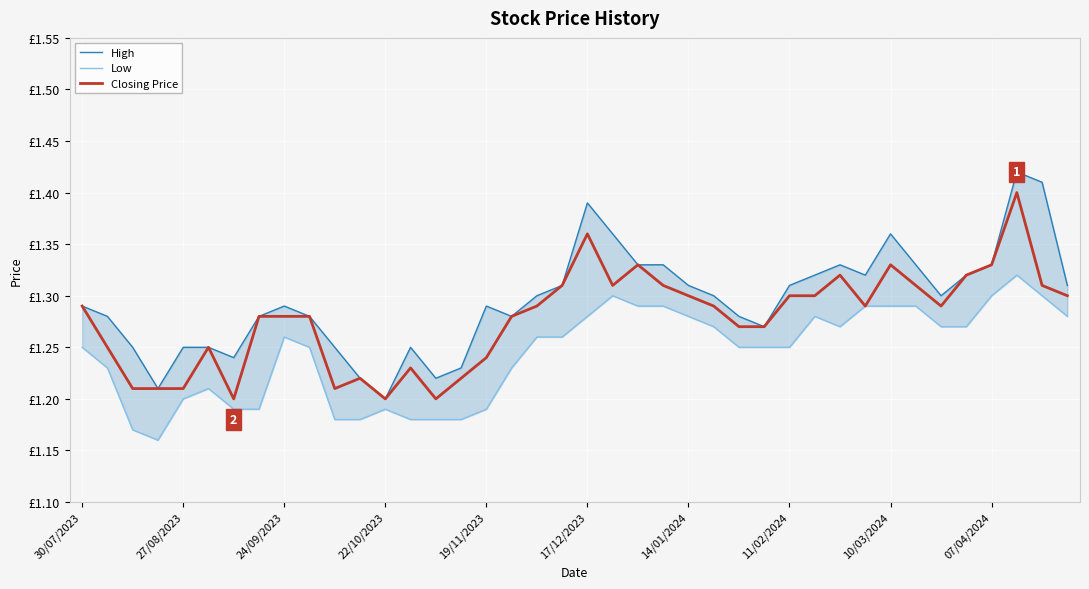

How many categories are shown in the chart?

40